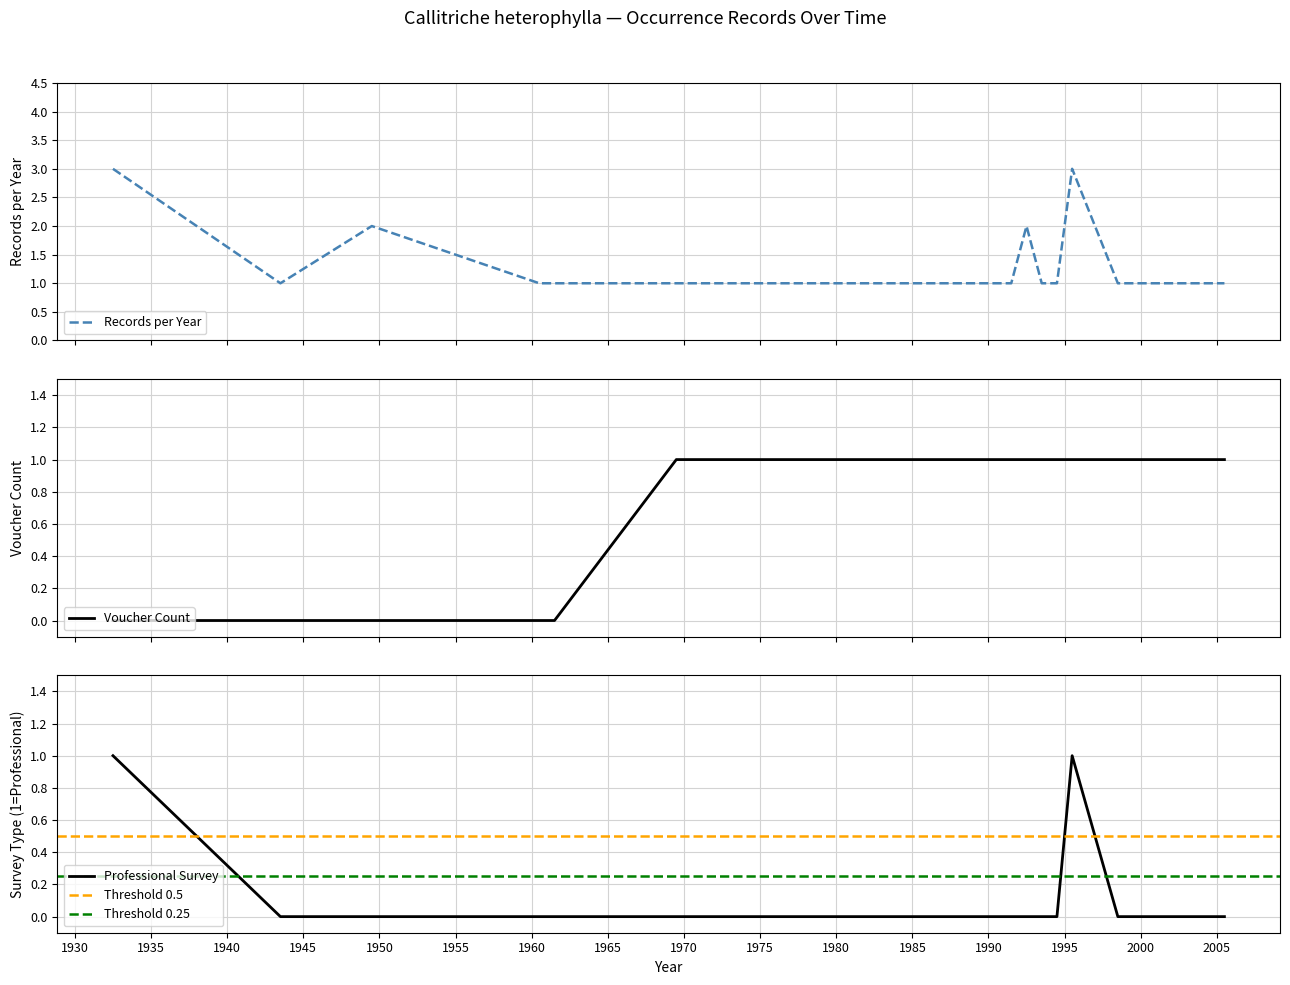

In Records per Year, how many points are higher than both neighbors (excluding endpoints)?

3